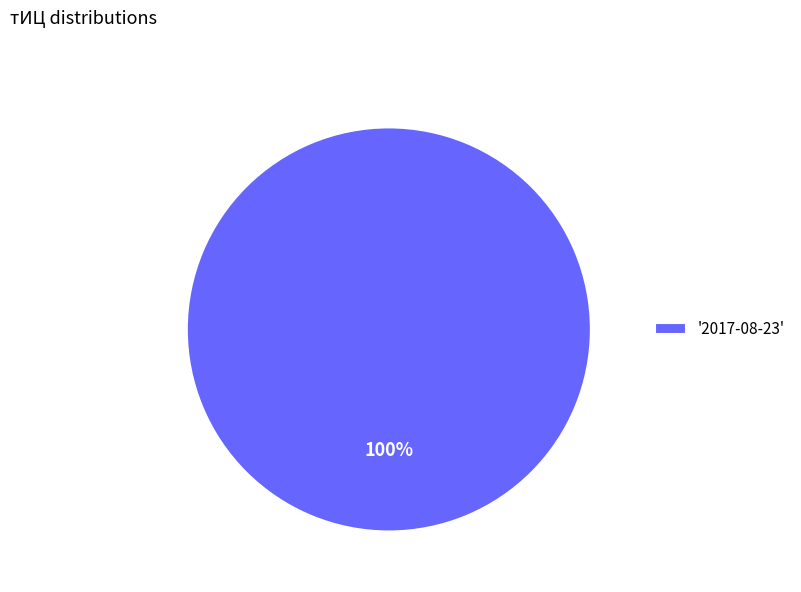

Rank the categories by value from lowest to highest.

'2017-08-23'